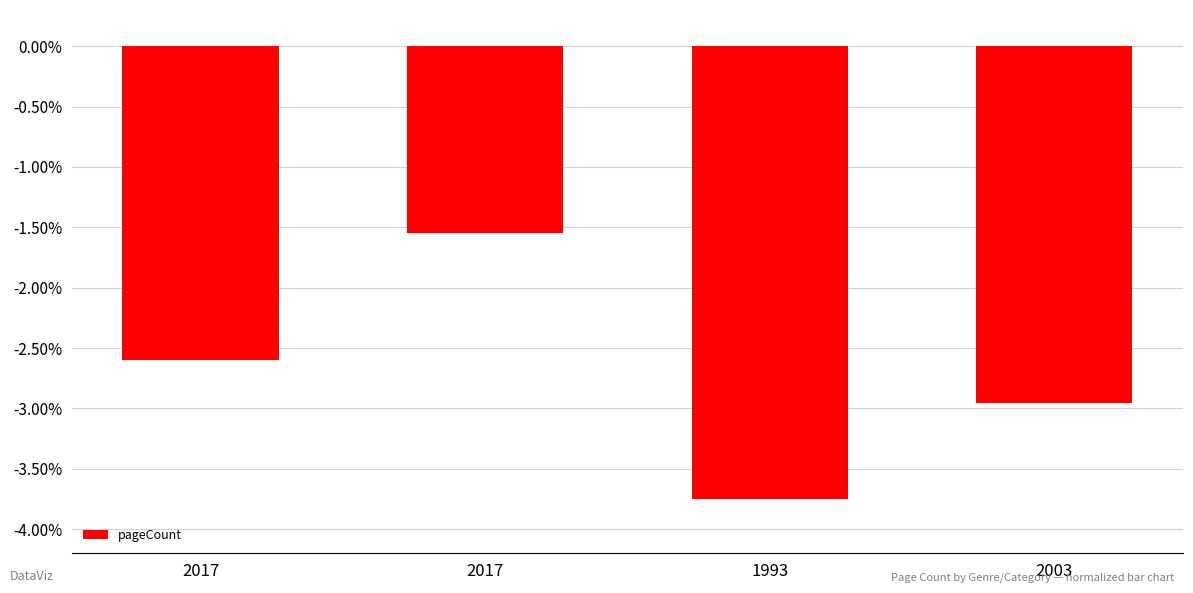

How many data points are above -2?

1